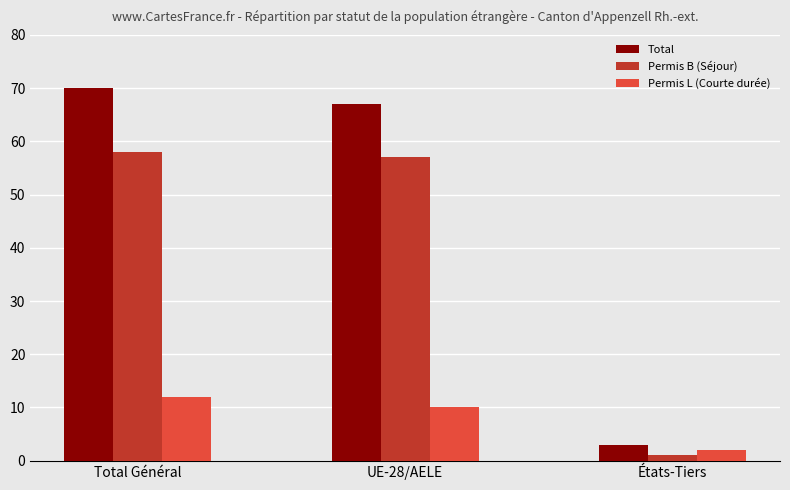

Which category has the highest value across all series?

Total Général